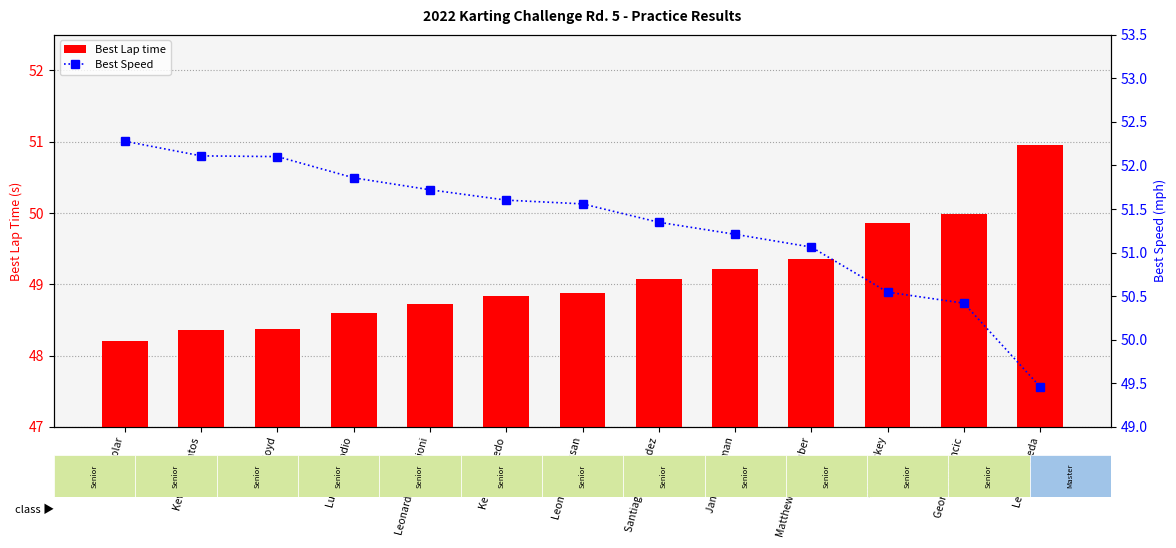

At which category is the sum across all series the highest?

Jakub Kolar